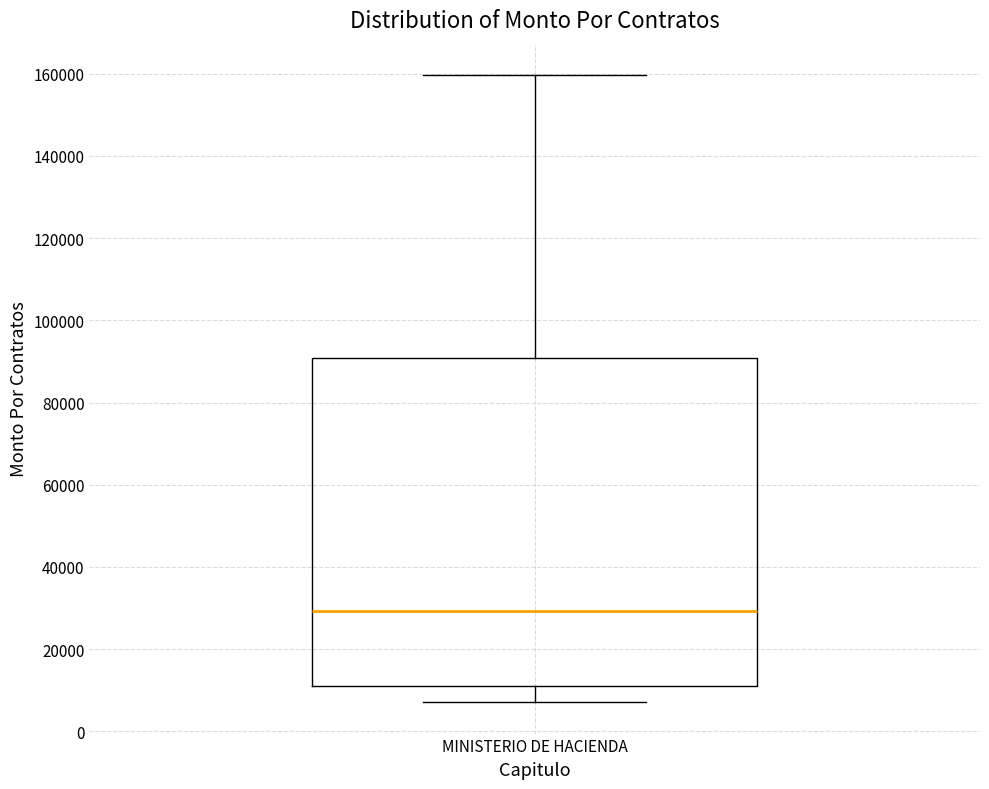

Where does the median line of the box for MINISTERIO DE HACIENDA sit on the y-axis? The values are not printed on the chart, so give them approximately, as read against the axis.

30000